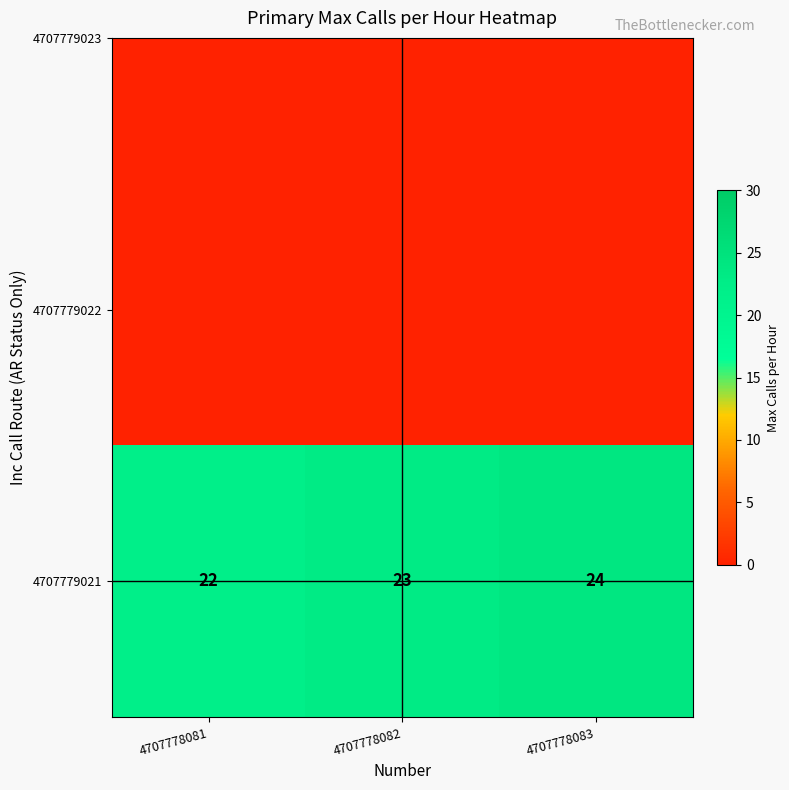

Reading right to left, what are all the values shown in this chart?

4707778083=24	4707778082=23	4707778081=22